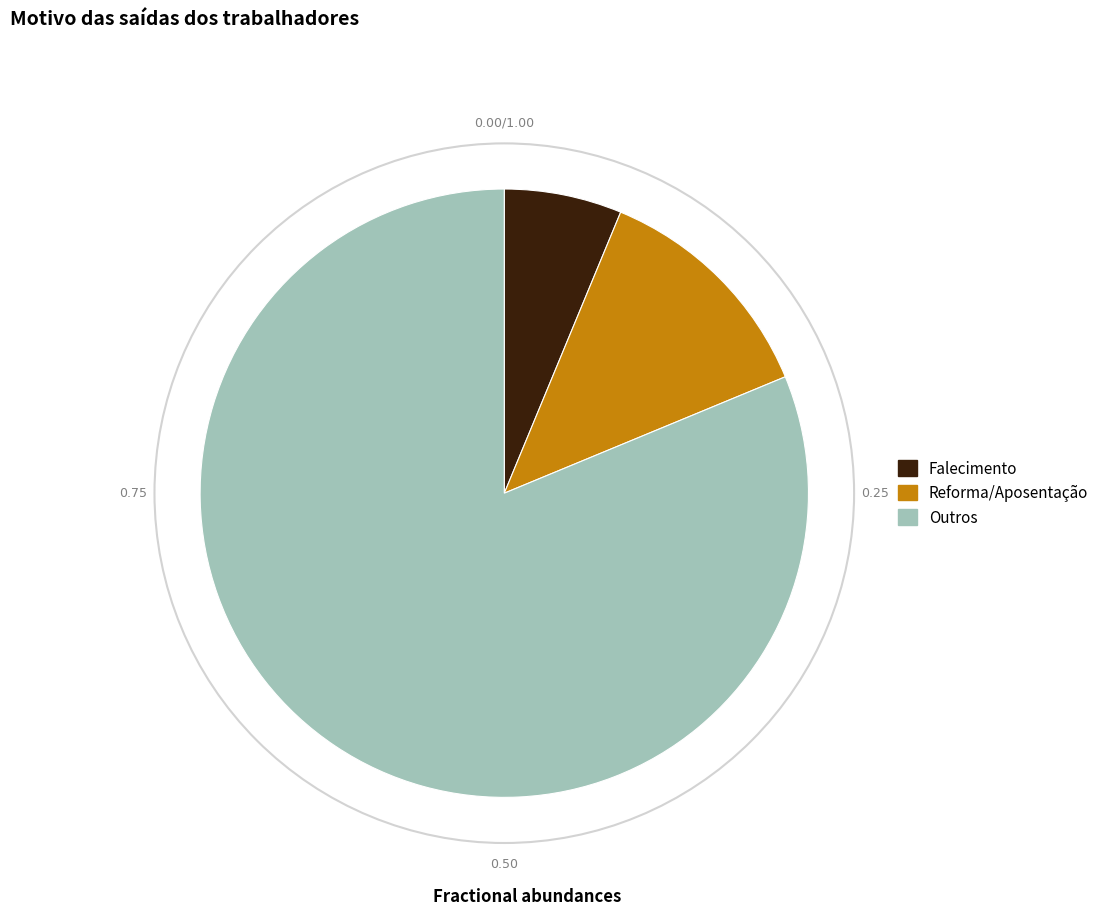

Is it true that Reforma/Aposentação is 4% of the pie?

False